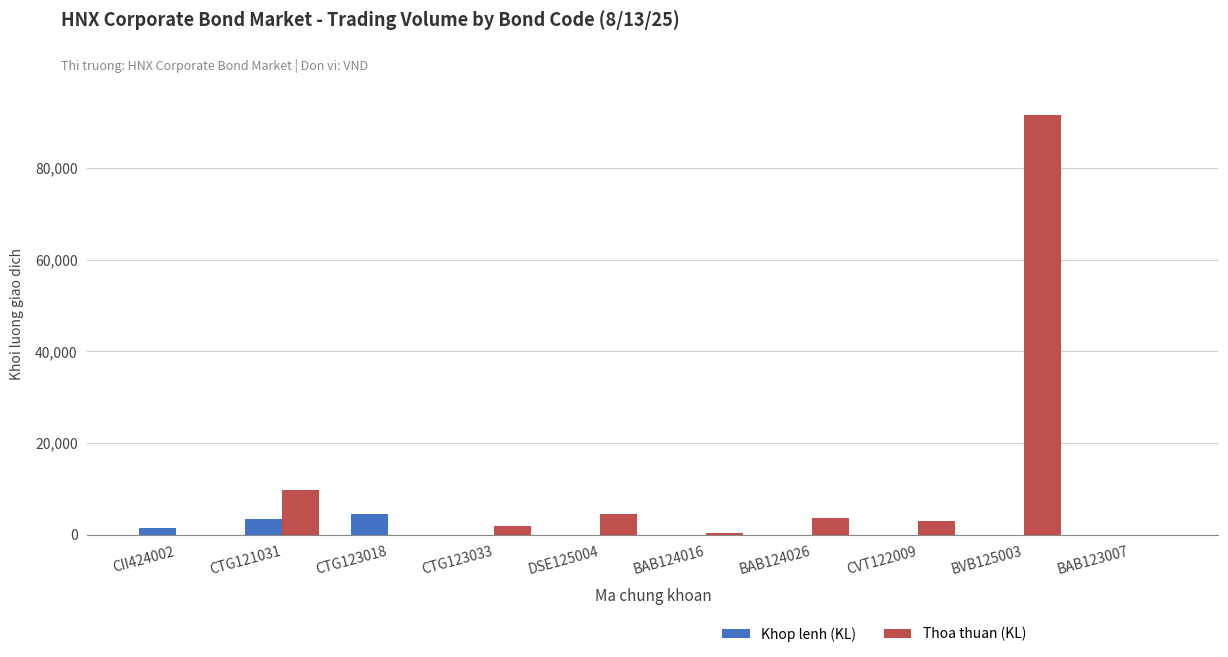

Between CTG121031 and BVB125003, which series saw the biggest shift?

Thoa thuan (KL)